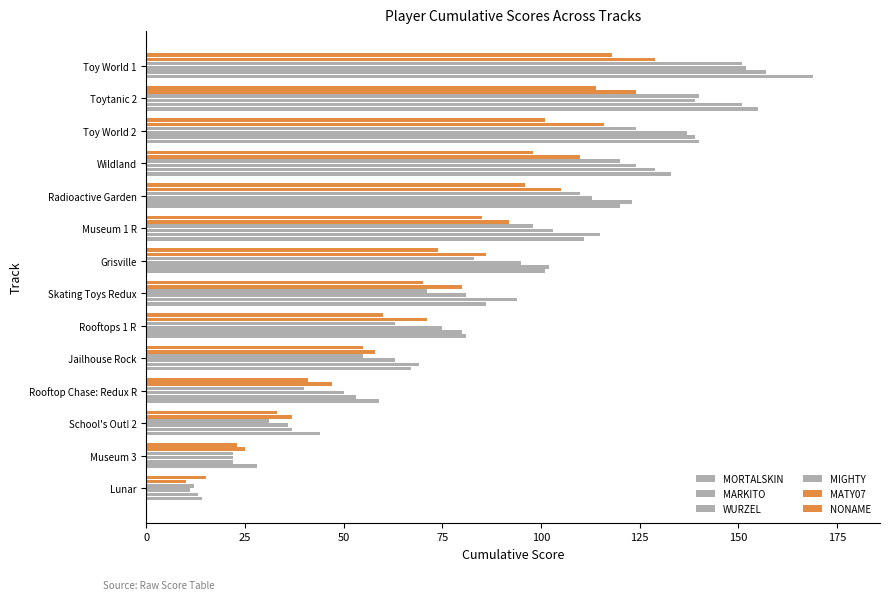

Reading right to left, extract all data points from this chart.

MORTALSKIN: 169	155	140	133	120	111	101	86	81	67	59	44	28	14
MARKITO: 157	151	139	129	123	115	102	94	80	69	53	37	22	13
WURZEL: 152	139	137	124	113	103	95	81	75	63	50	36	22	11
MIGHTY: 151	140	124	120	110	98	83	71	63	55	40	31	22	12
MATY07: 129	124	116	110	105	92	86	80	71	58	47	37	25	10
NONAME: 118	114	101	98	96	85	74	70	60	55	41	33	23	15